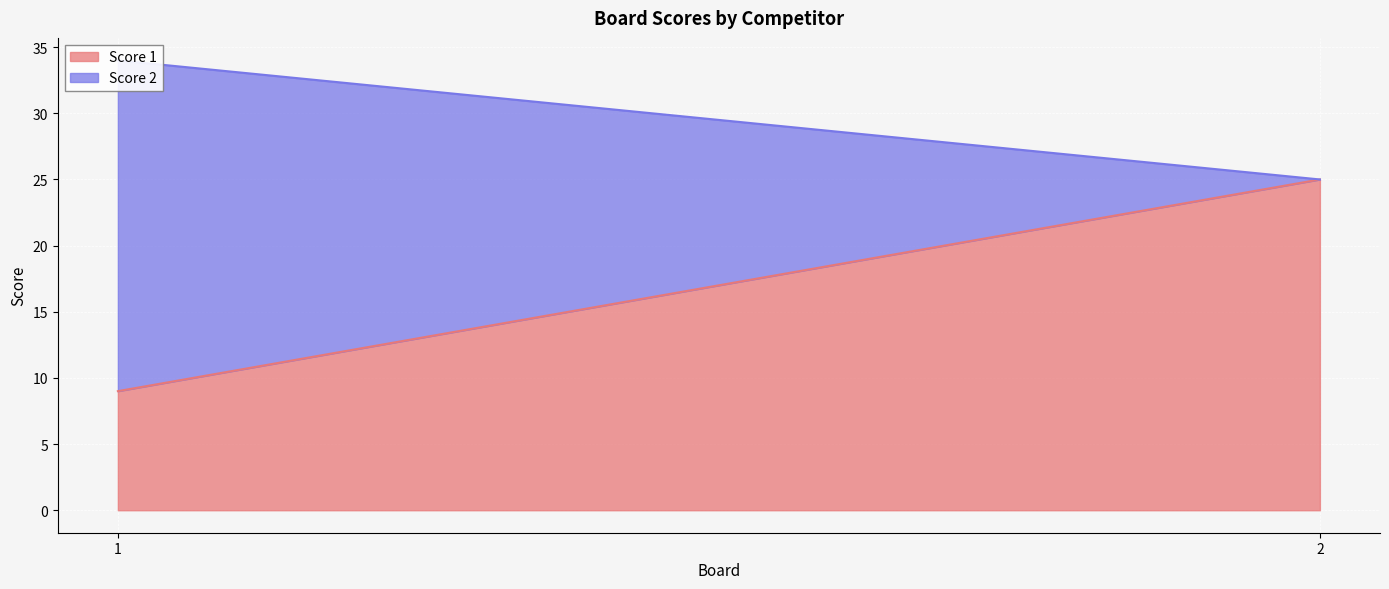

What is the value of the Score 1 point at the 2nd from the left?

25